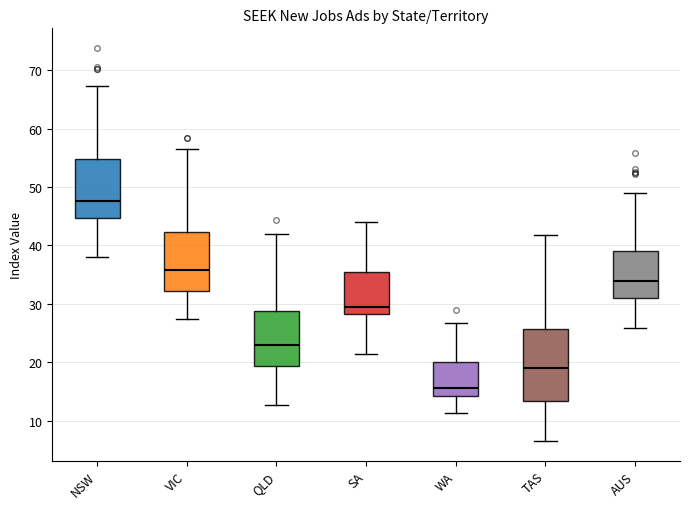

Which box is the tallest, from its lower edge to its upper edge?

TAS